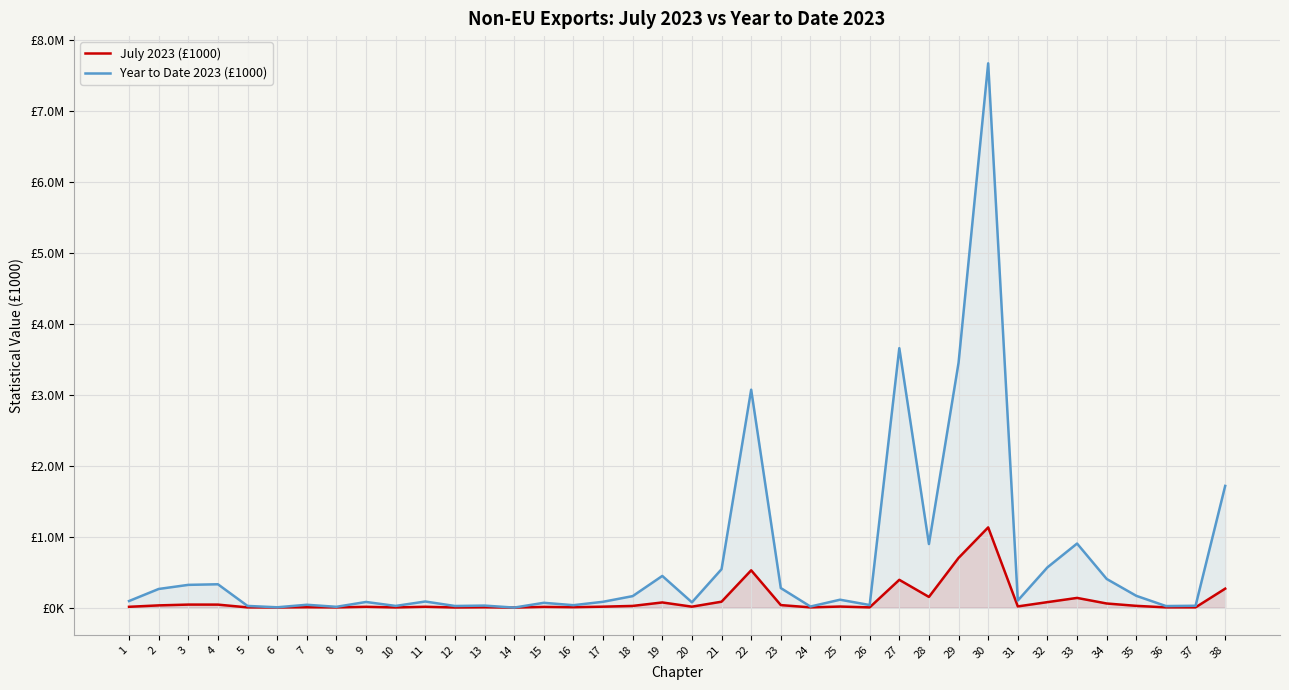

Which series has the widest spread of values?

Year to Date 2023 (£1000)